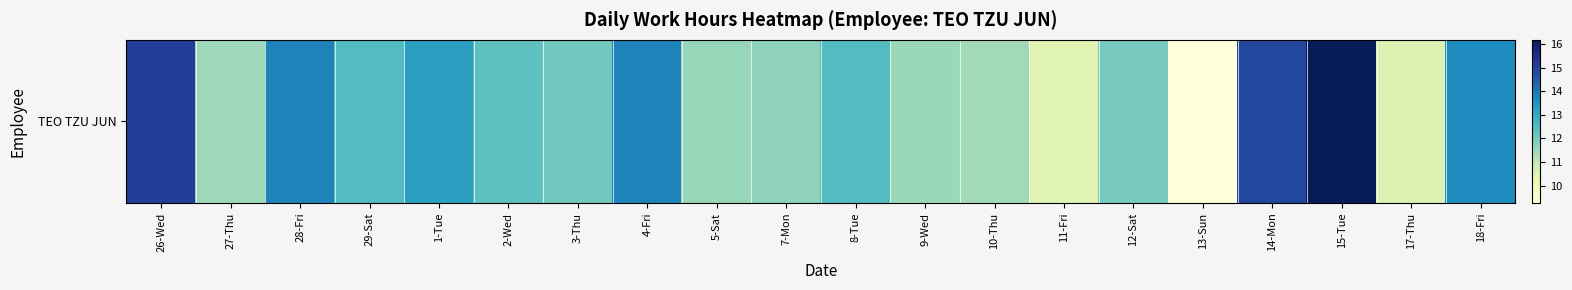

Reading left to right, list all the values displayed in this chart.

26-Wed=15.1	27-Thu=11.5	28-Fri=13.8	29-Sat=12.5	1-Tue=13.2	2-Wed=12.3	3-Thu=12.1	4-Fri=13.8	5-Sat=11.6	7-Mon=11.7	8-Tue=12.5	9-Wed=11.5	10-Thu=11.4	11-Fri=10.4	12-Sat=12.0	13-Sun=9.3	14-Mon=14.9	15-Tue=16.2	17-Thu=10.5	18-Fri=13.7